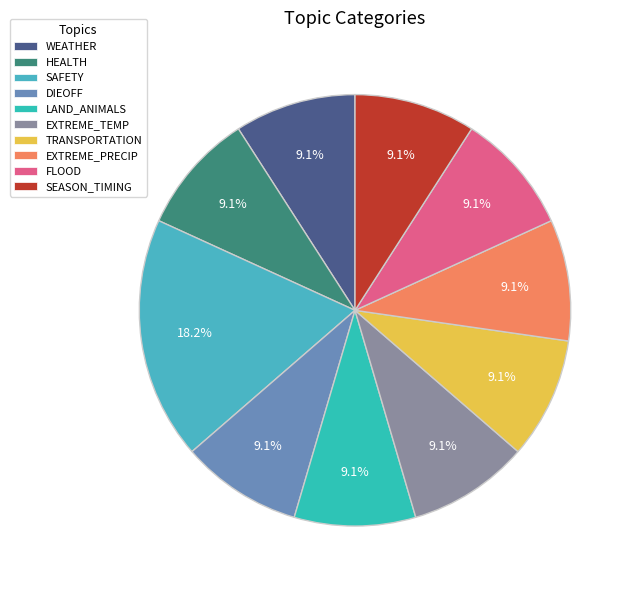

Does DIEOFF represent more than half of the total?

No